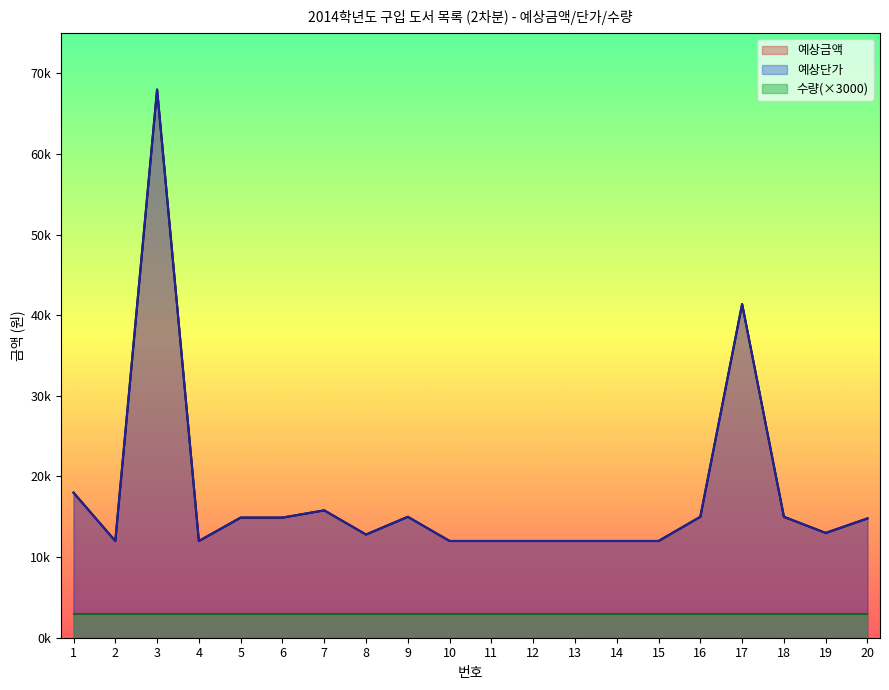

True or false: 예상금액 has more than 2 points higher than both neighbors.

True